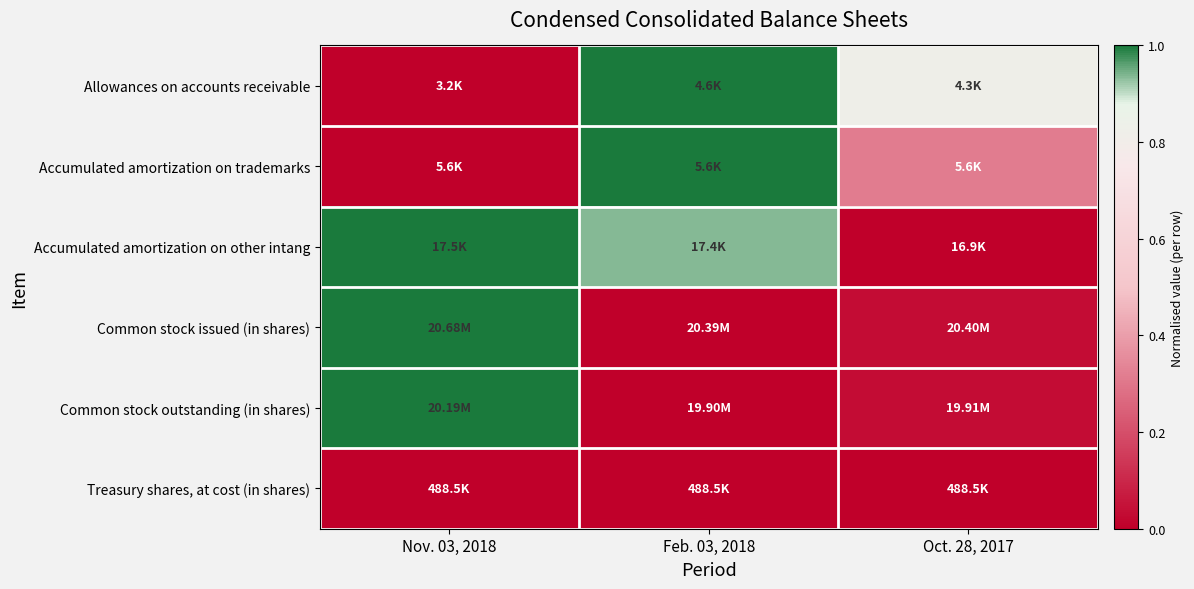

Which series has the widest spread of values?

Allowances on accounts receivable